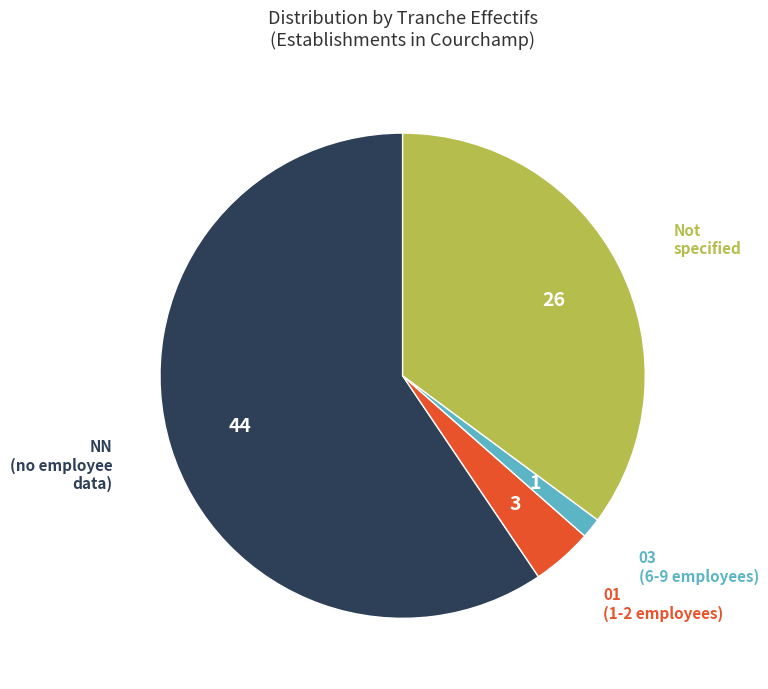

Which slice is the largest?

NN